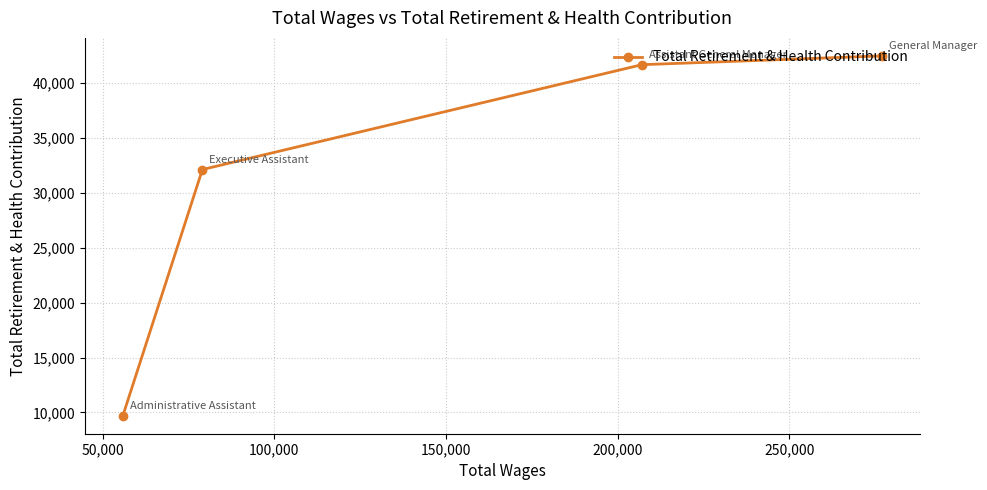

True or false: the data has more than 0 interior local peaks.

False